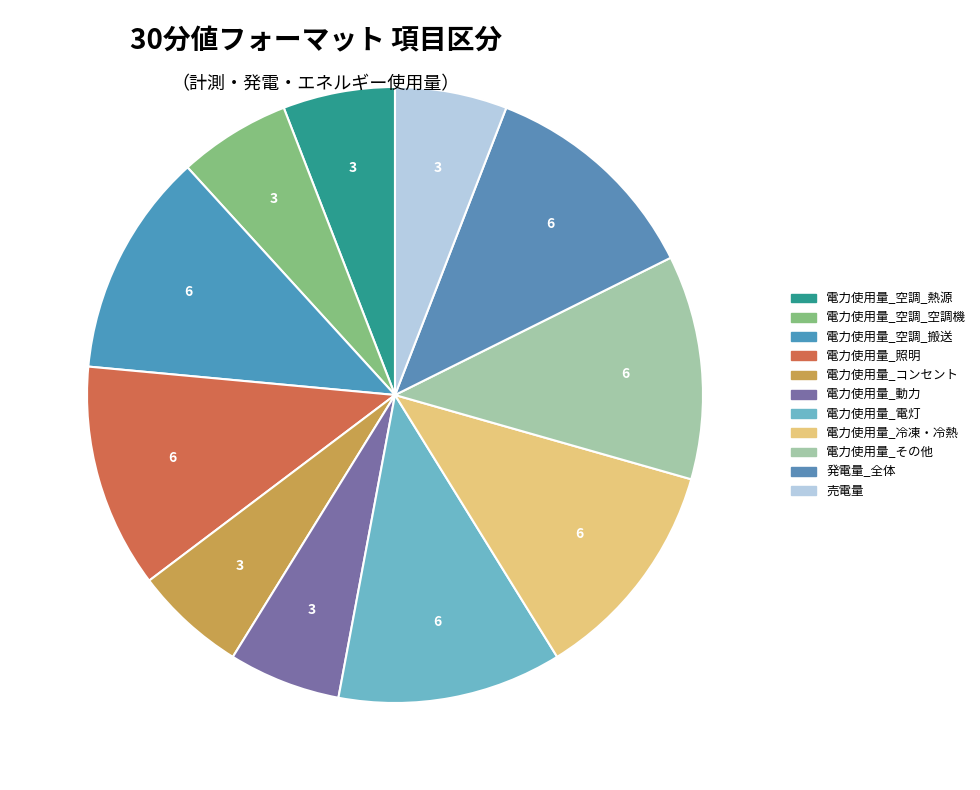

Count the number of slices in the pie.

11